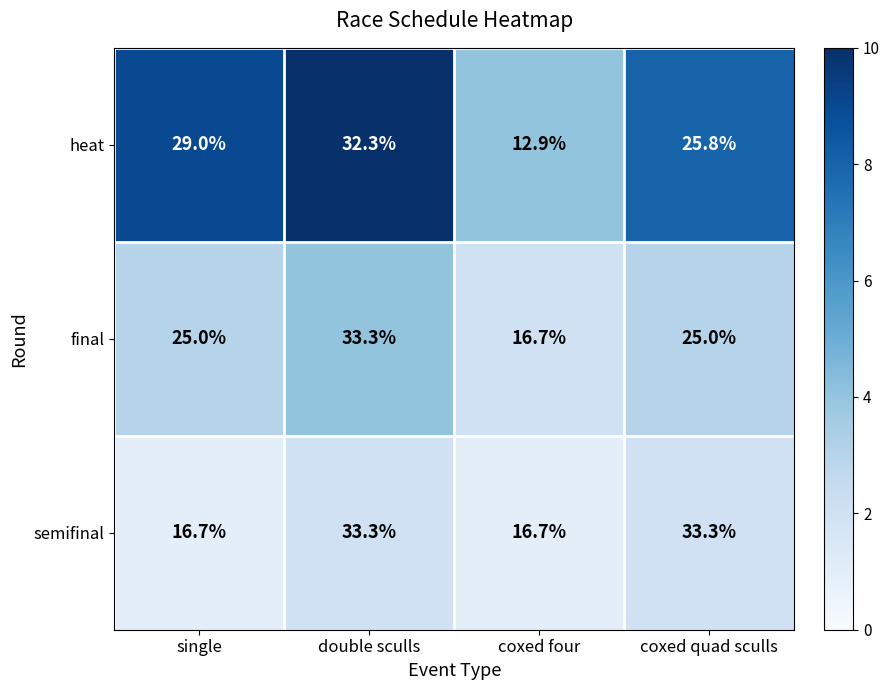

True or false: heat has a value of 25.8 at coxed quad sculls.

True